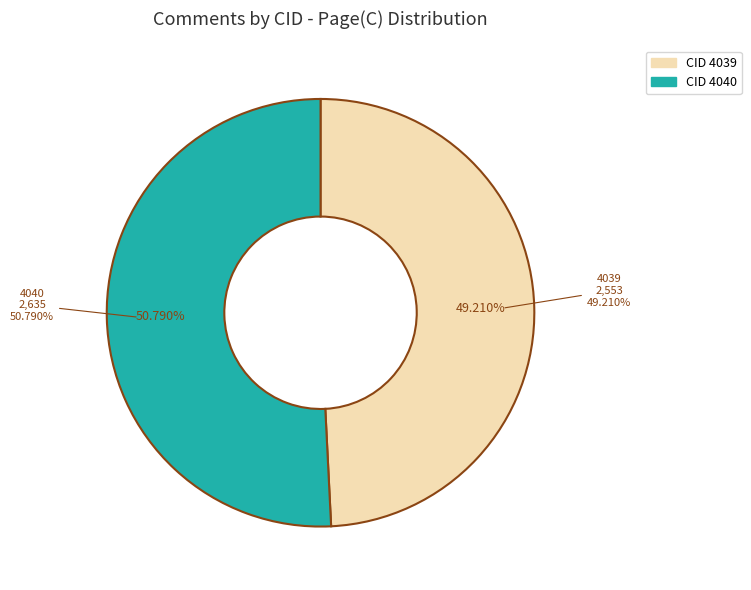

Does any single category account for the majority?

Yes